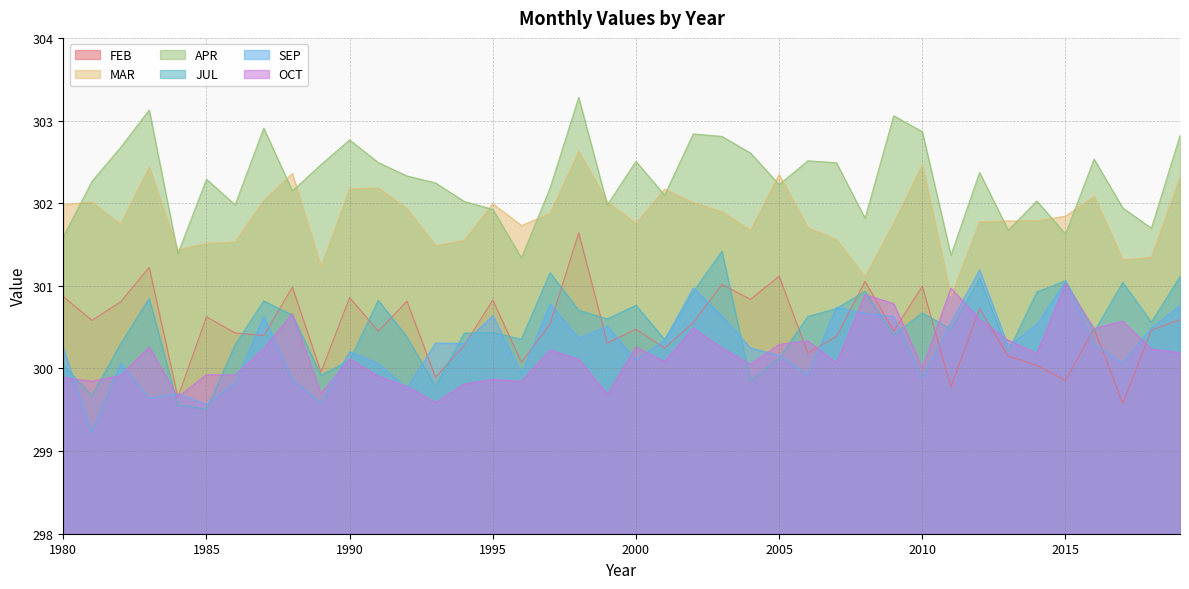

Which series ends up on top after the final intersection of FEB and SEP?

SEP